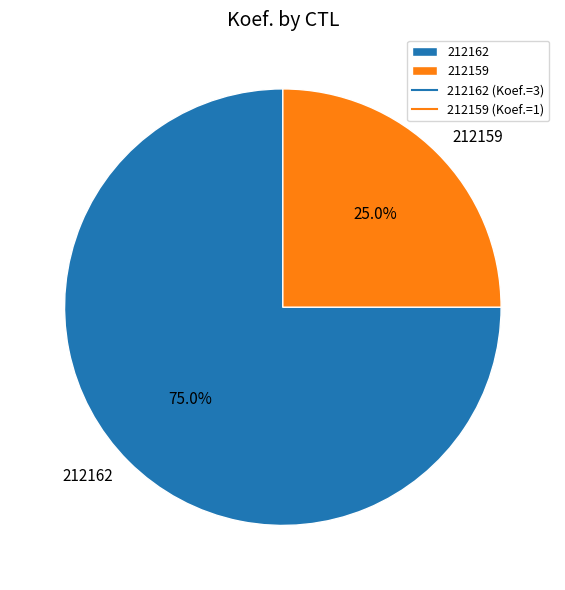

Between 212162 and 212159, which is larger?

212162